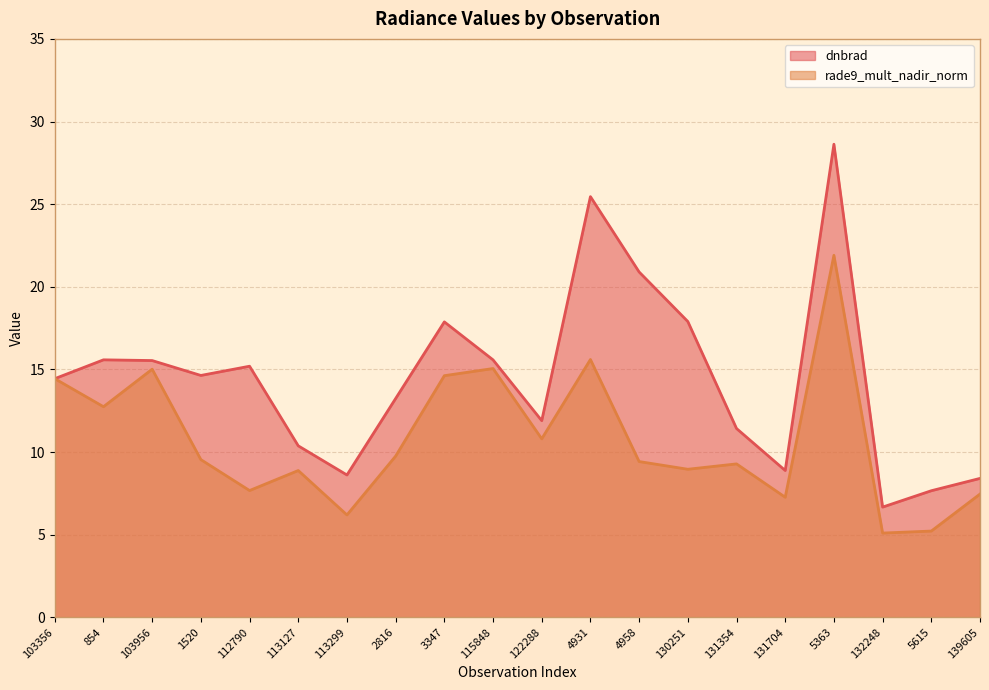

The value of dnbrad at 113127 is 10.4. True or false?

True